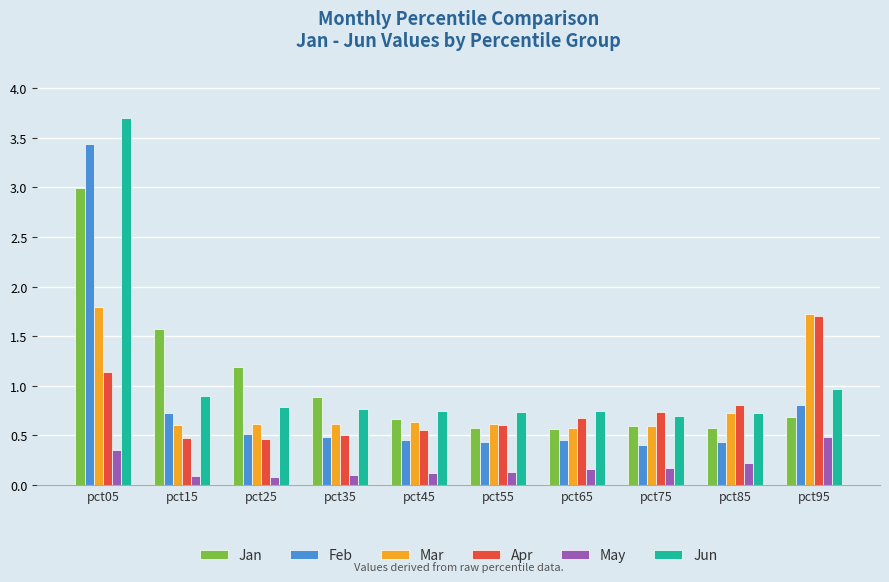

What is the value of the May bar at the 9th from the left?

0.2